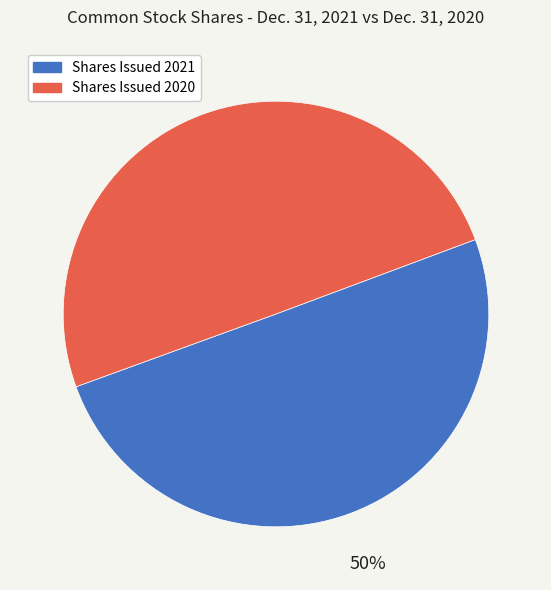

Is it true that Shares Issued 2021 is 58% of the pie?

False